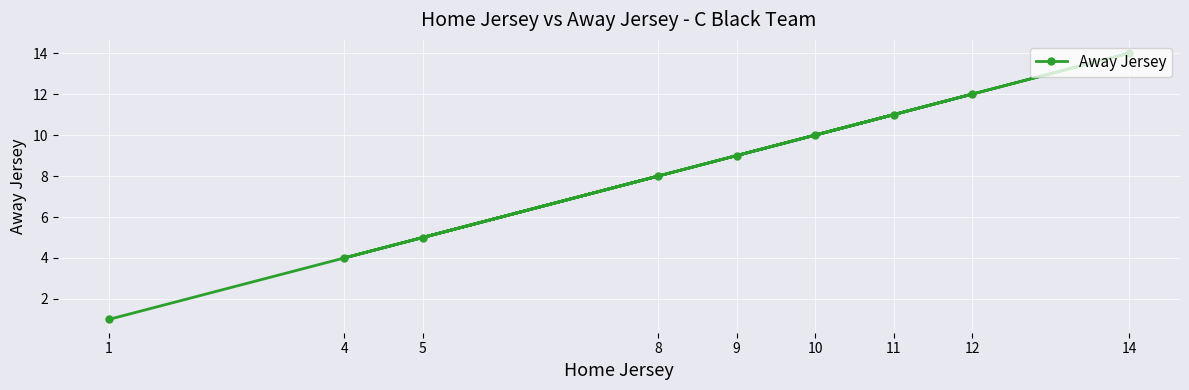

What is the sum of the values at 14 and 8?

22